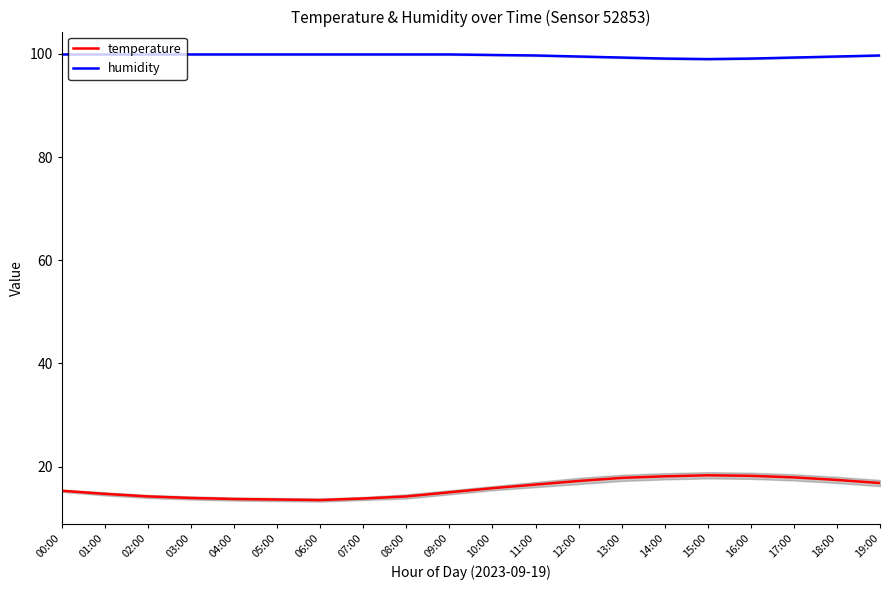

Reading left to right, transcribe all the data shown in this chart.

temperature: 15.3	14.7	14.2	13.9	13.7	13.6	13.5	13.8	14.2	15.0	15.8	16.5	17.2	17.8	18.1	18.3	18.2	17.9	17.4	16.8
humidity: 99.9	99.9	99.9	99.9	99.9	99.9	99.9	99.9	99.9	99.9	99.8	99.7	99.5	99.3	99.1	99.0	99.1	99.3	99.5	99.7